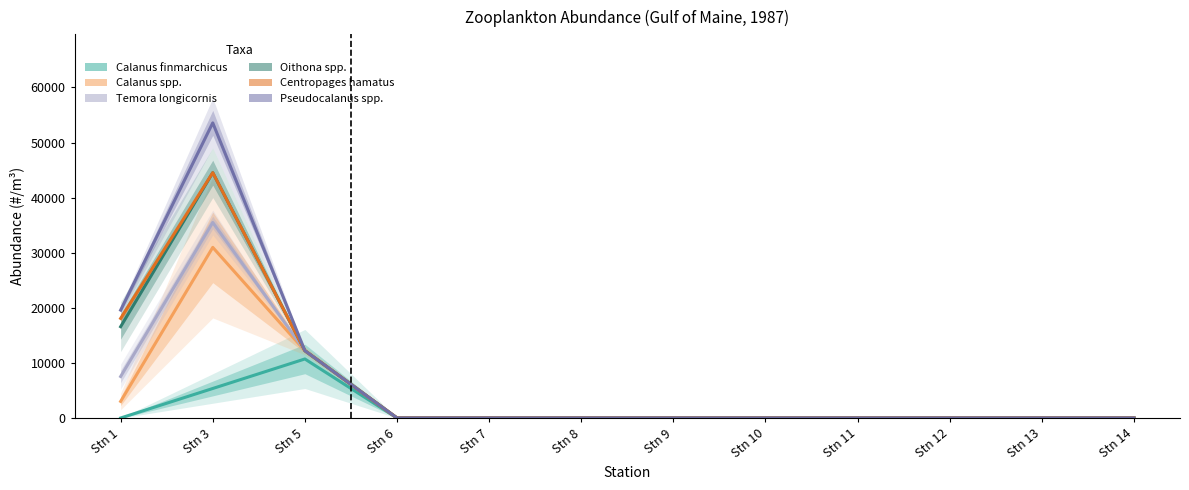

How many interior local peaks does the Oithona spp. series have?

1